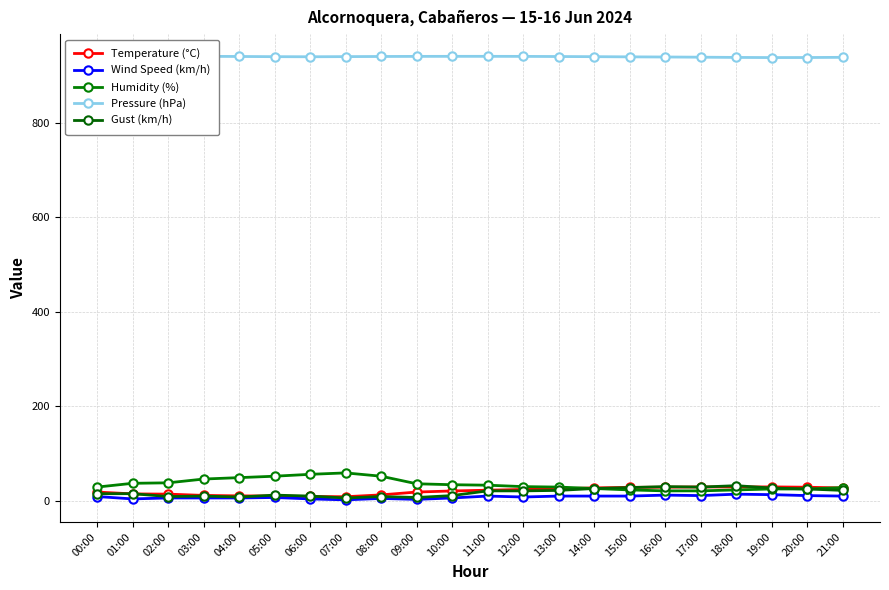

Between 12:00 and 09:00, which is larger?

12:00